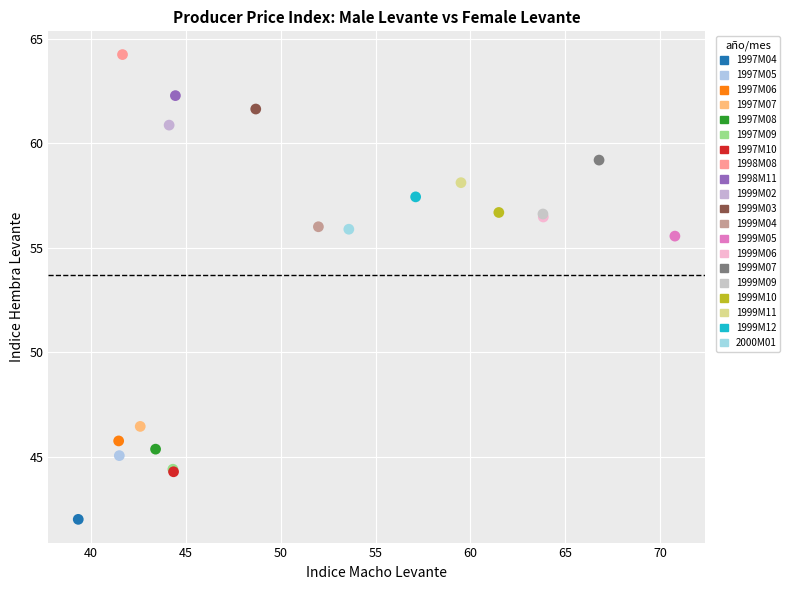

What Y value in the scatter plot is closest to 53?

55.6